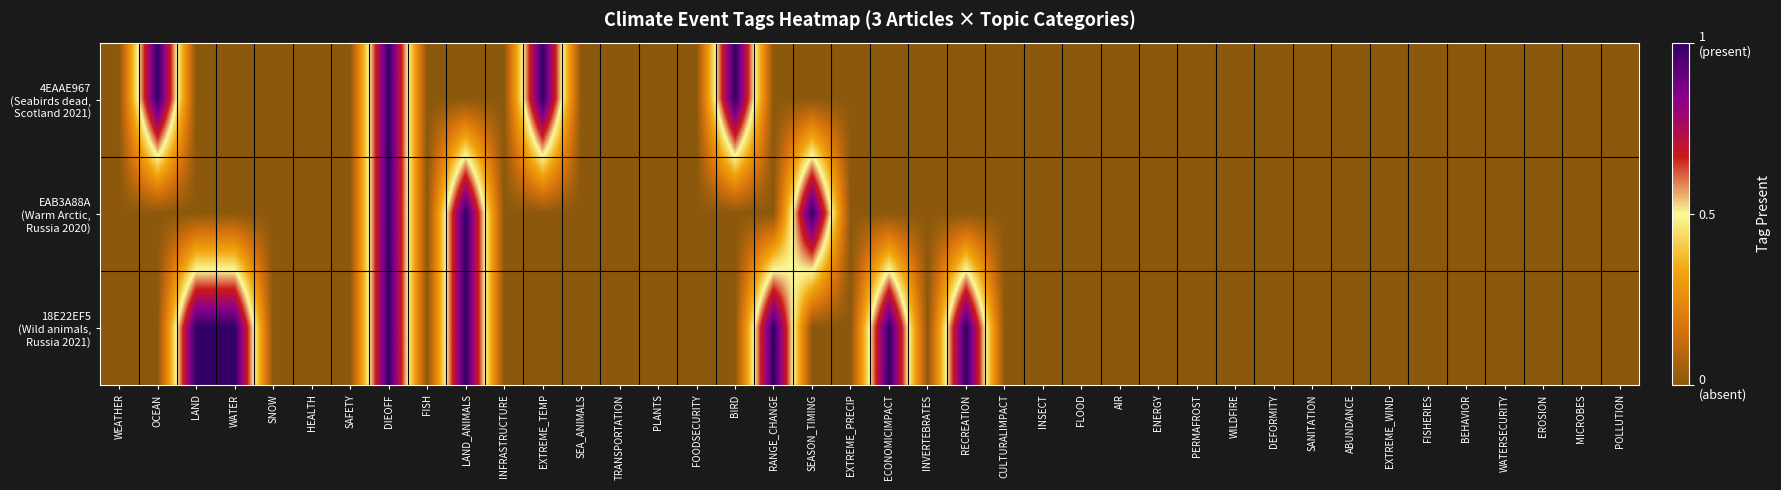

Which series has the largest total across all categories?

18E22EF5 (Wild animals, Russia 2021)